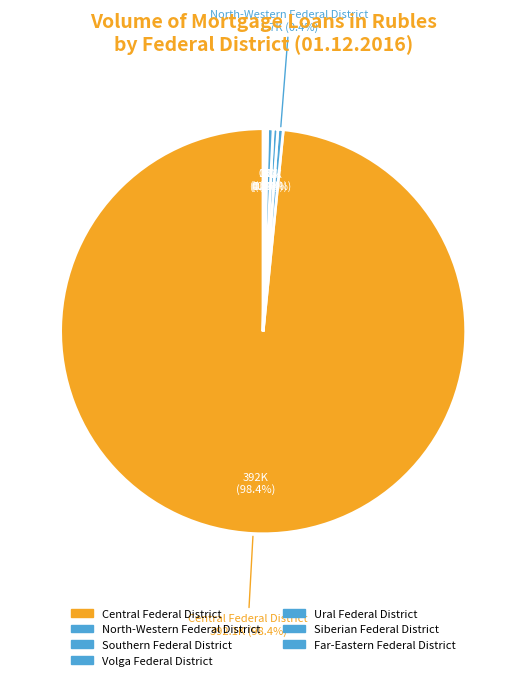

To the nearest percent, what is the difference between the largest and smallest slice percentages?

98%